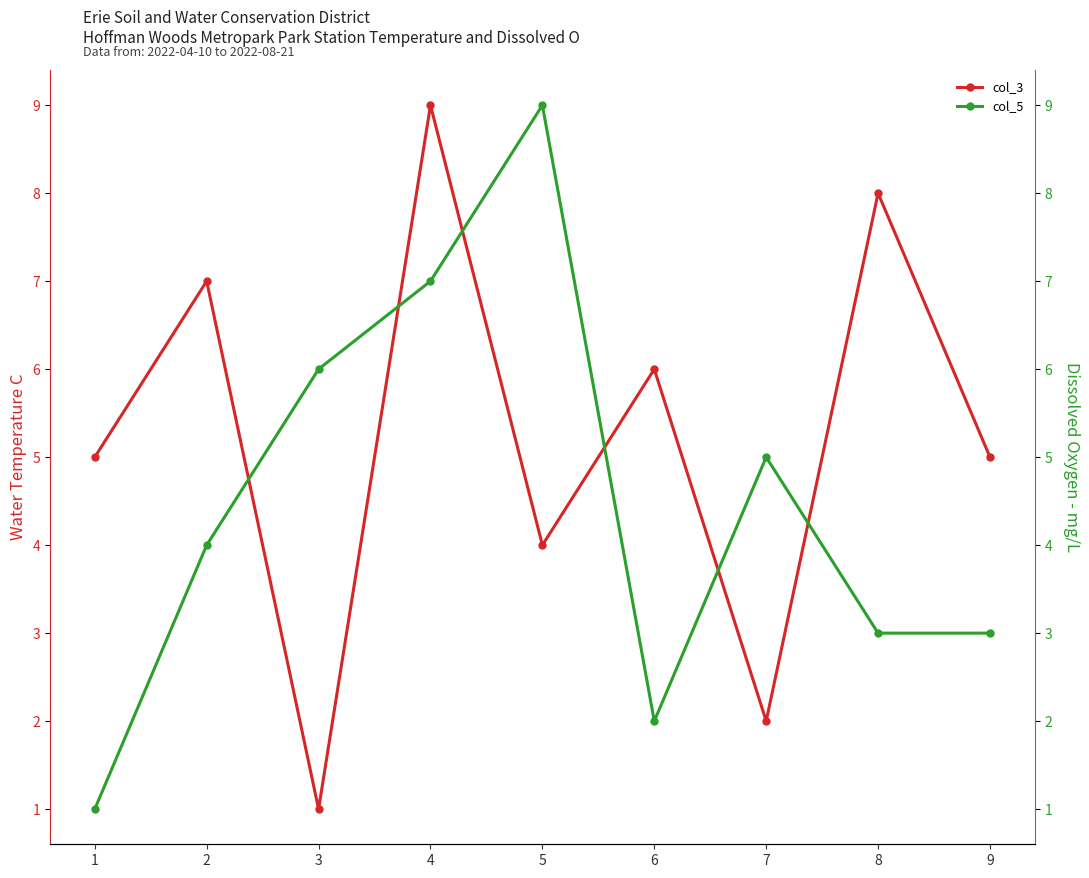

Which series ends up on top after the final intersection of col_5 and col_3?

col_3